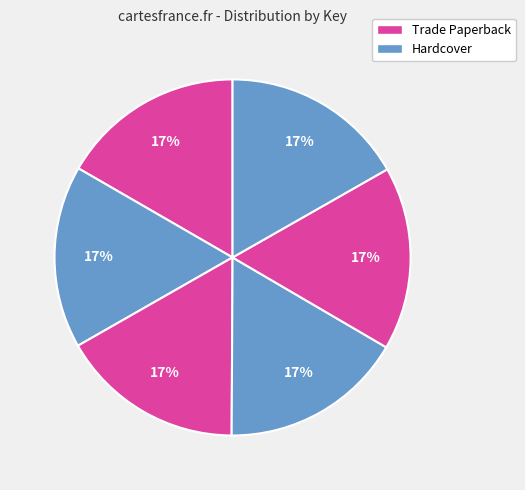

Rank the categories by value from lowest to highest.

Hildur, Queen of the Elves, Orphan Girl and Other Stories, Kayak Full of Ghosts, Grandfathers Speak, Snake Prince and Other Stories, Imagining Women